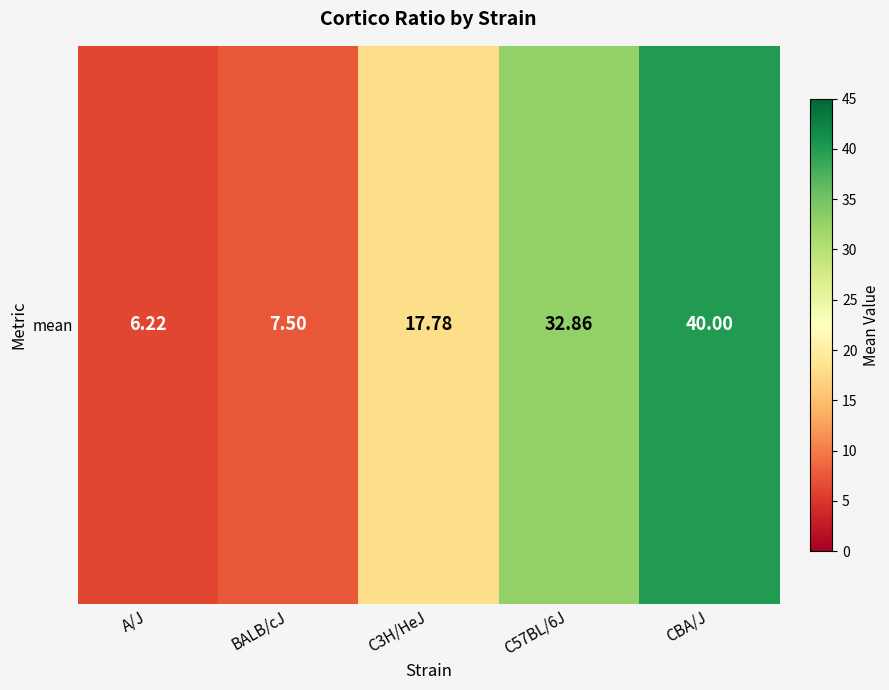

How many data points does each series have?

5